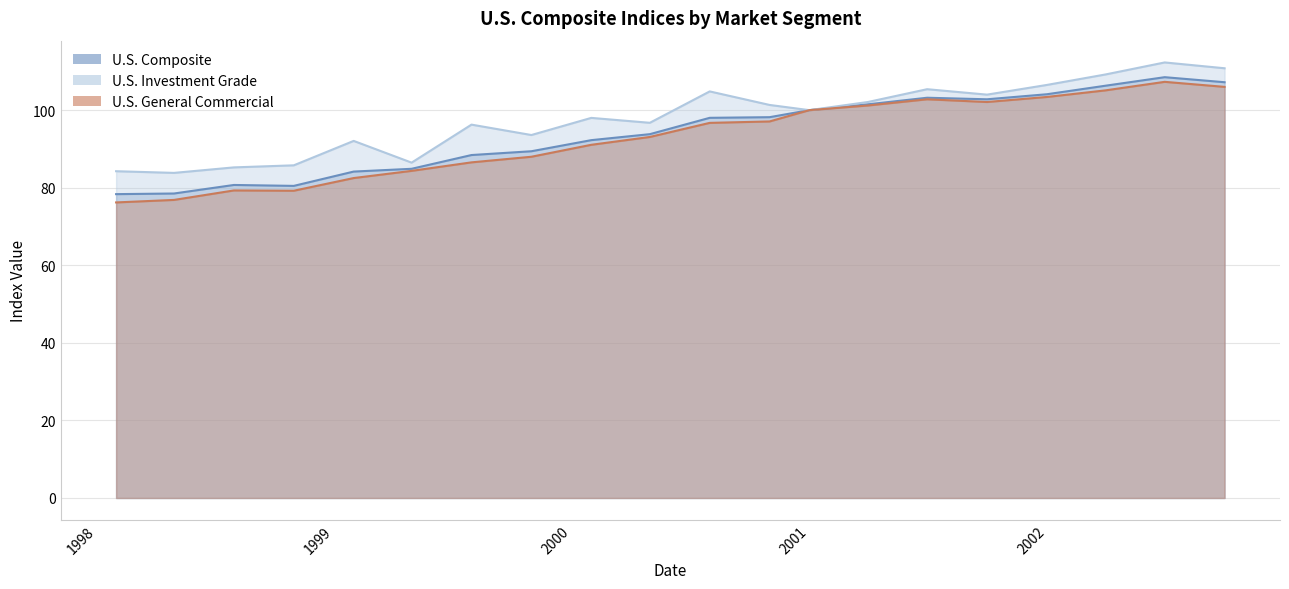

At which category does the chart reach its peak across all series?

2002-06-30